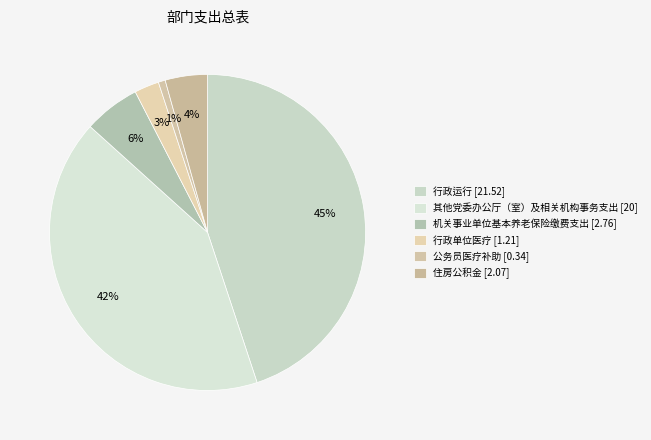

Count the number of slices in the pie.

6